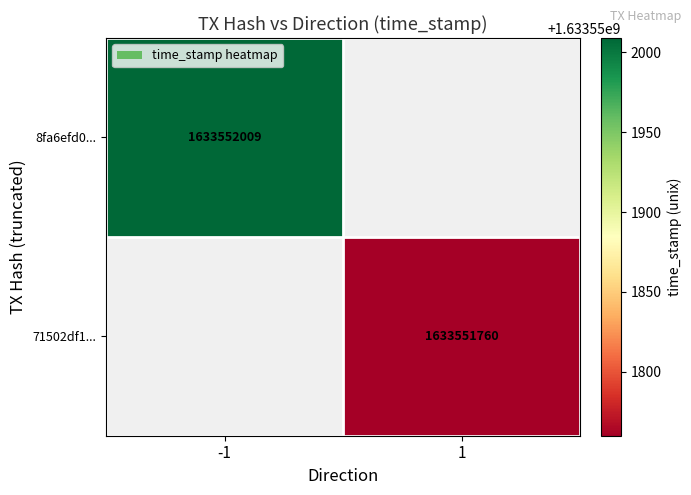

Reading left to right, what are all the values shown in this chart?

8fa6efd06306f75715ed92227a181e653a5a707: direction=-1	time_stamp=1633552009
71502df12b4276ff138aef90a2e1f0e4dd7f588: direction=1	time_stamp=1633551760